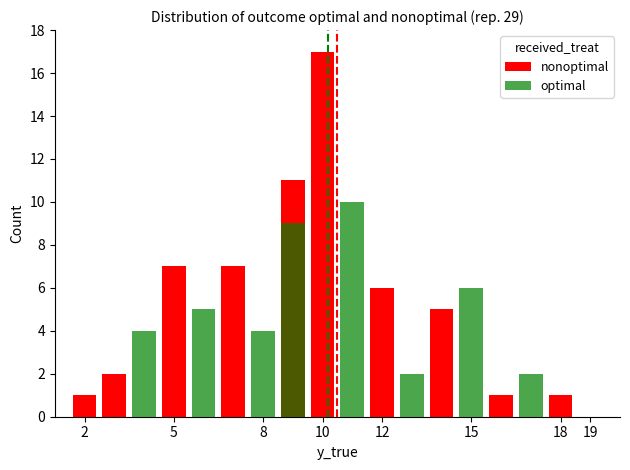

Which series has the largest range (max minus min)?

nonoptimal